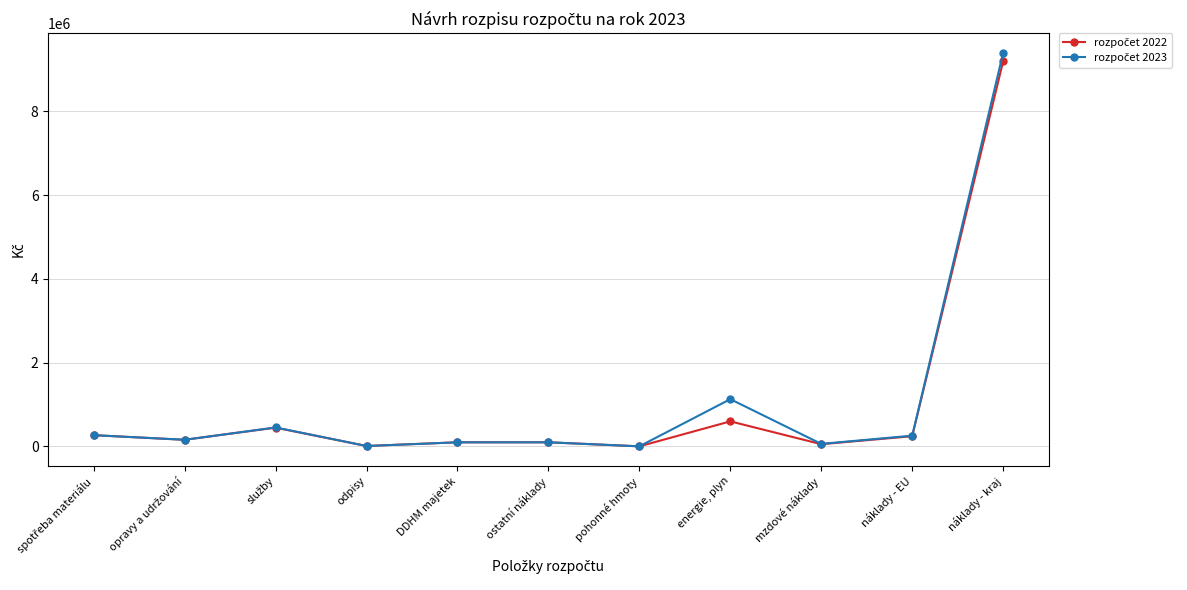

What is the label of the 7th point from the right?

DDHM majetek